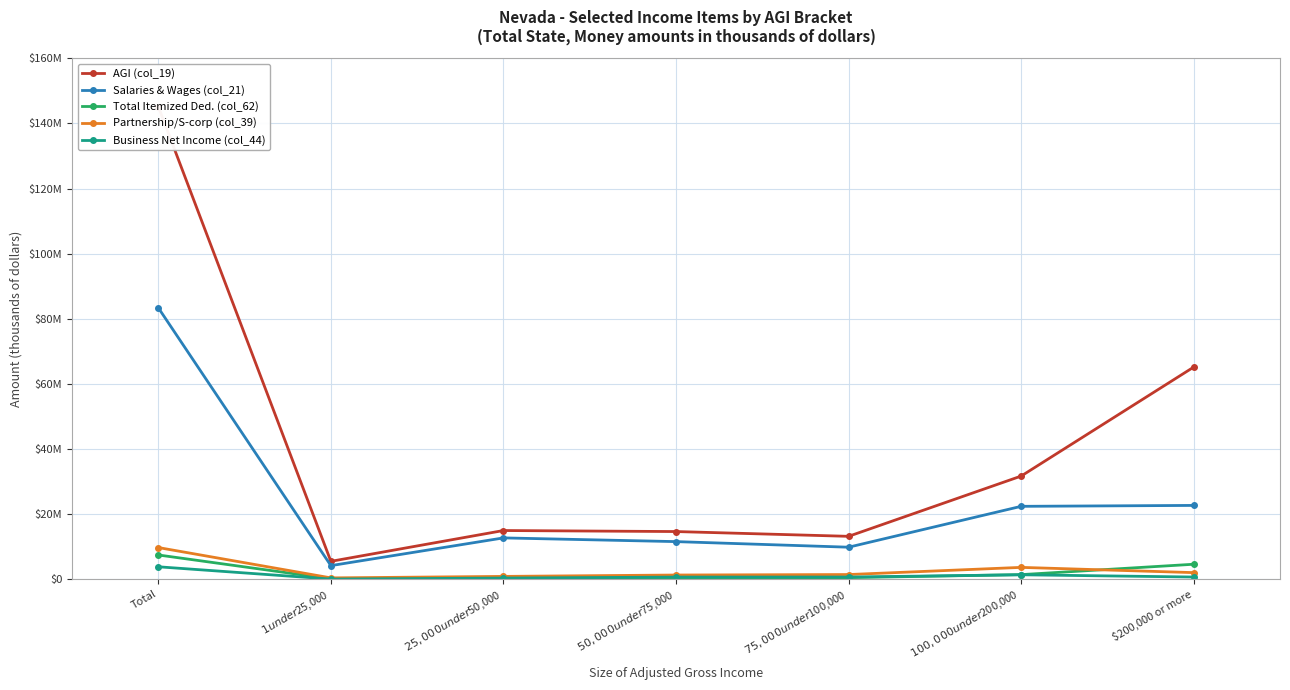

Count the number of data series in this chart.

5